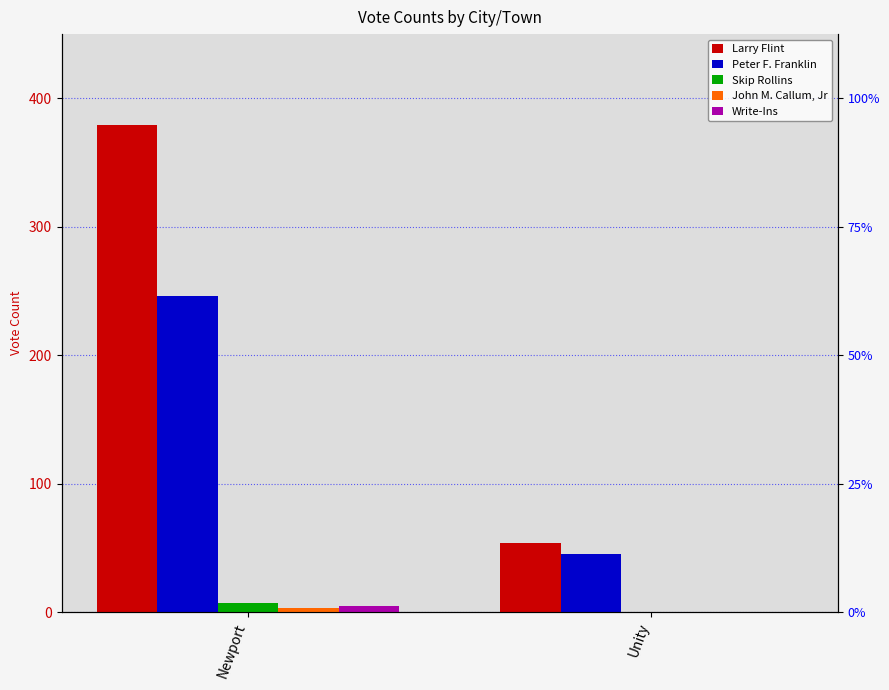

What are all the series names shown in the legend?

Larry Flint, Peter F. Franklin, Skip Rollins, John M. Callum, Jr, Write-Ins